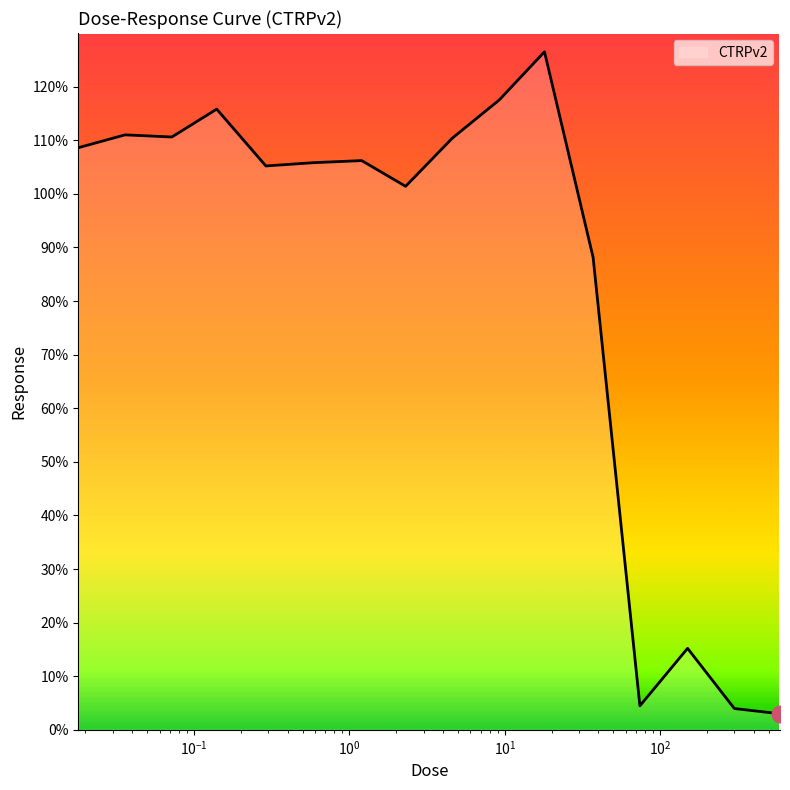

What is the minimum value shown in the chart?

3.0